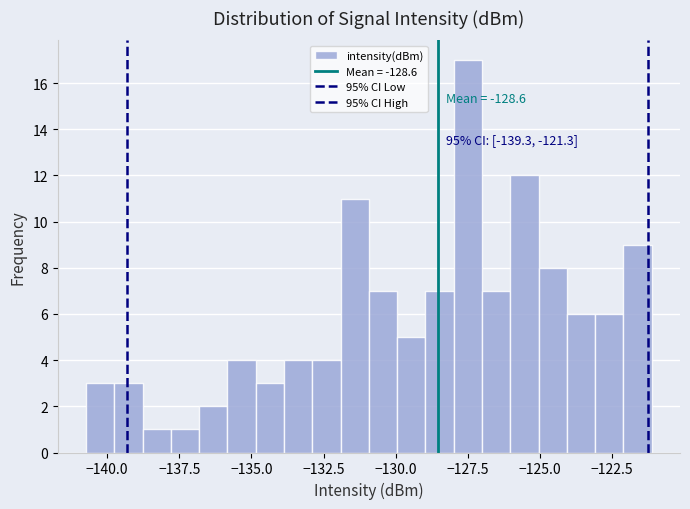

Read against the x-axis, roughly where is the centre of the tallest bar?

-127.5